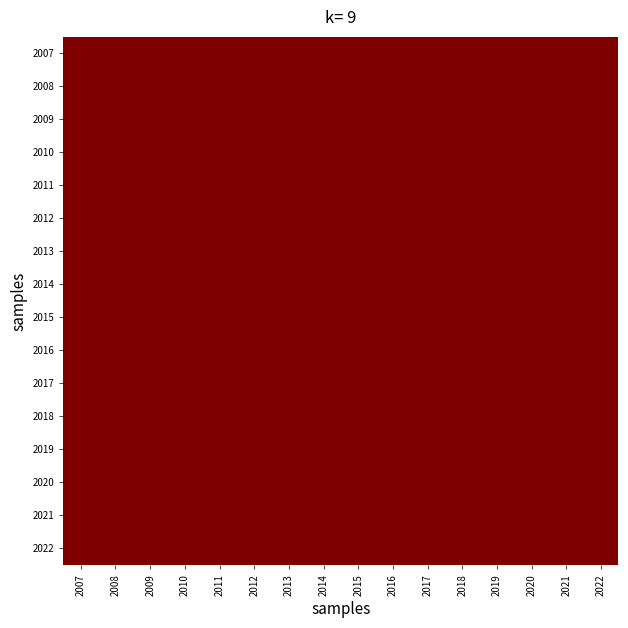

How many values in the 2013 series are below 283249?

8